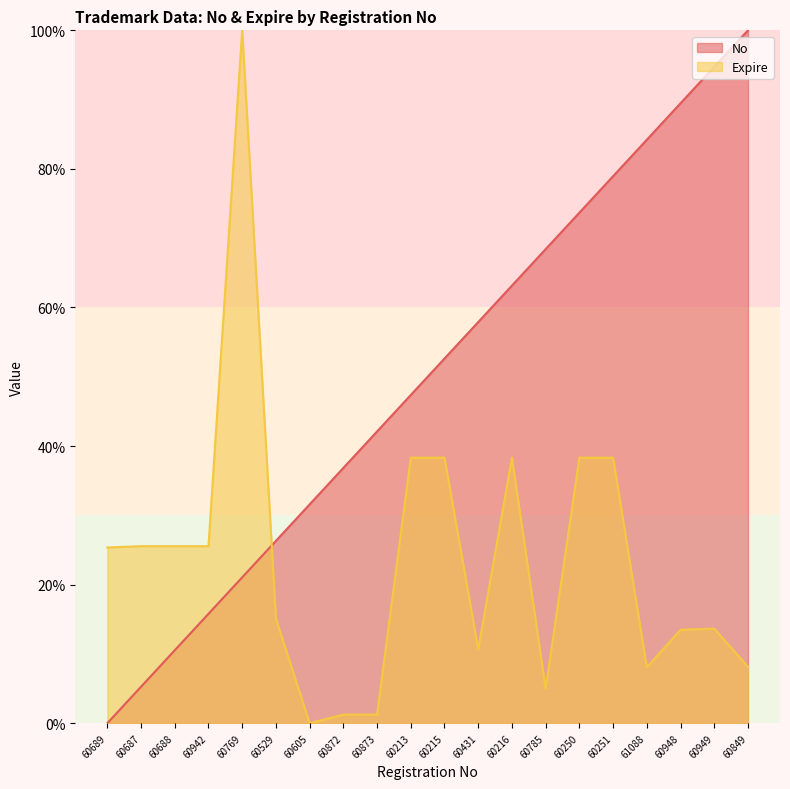

List the series in order of their peak value, highest first.

No, Expire